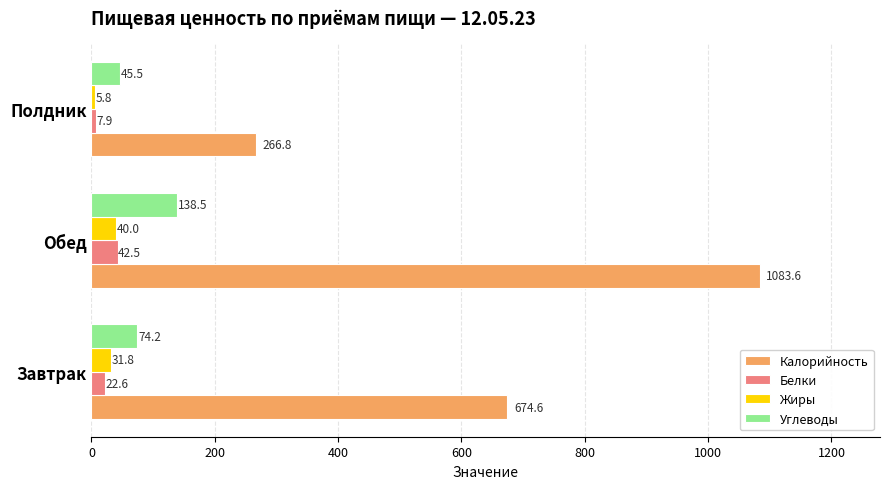

What is the sum of the Белки values at Полдник and Обед?

50.4